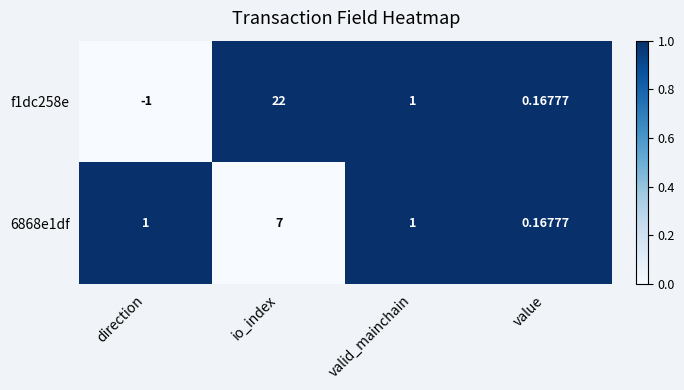

Where is f1dc258e nearest to the value 10?

valid_mainchain